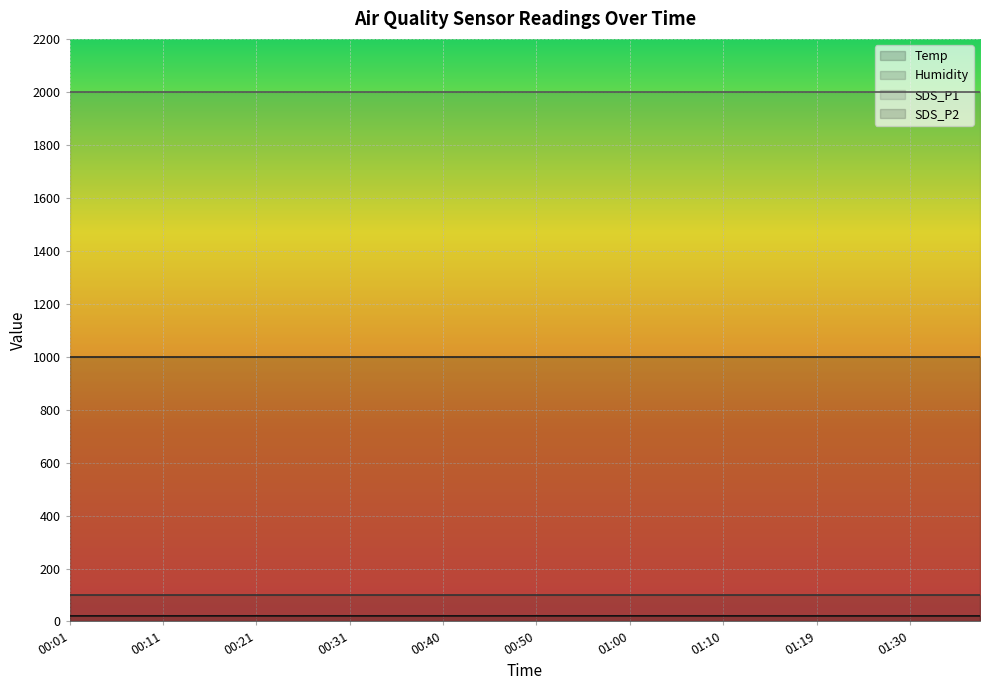

How many Temp values are between 21 and 22?

40